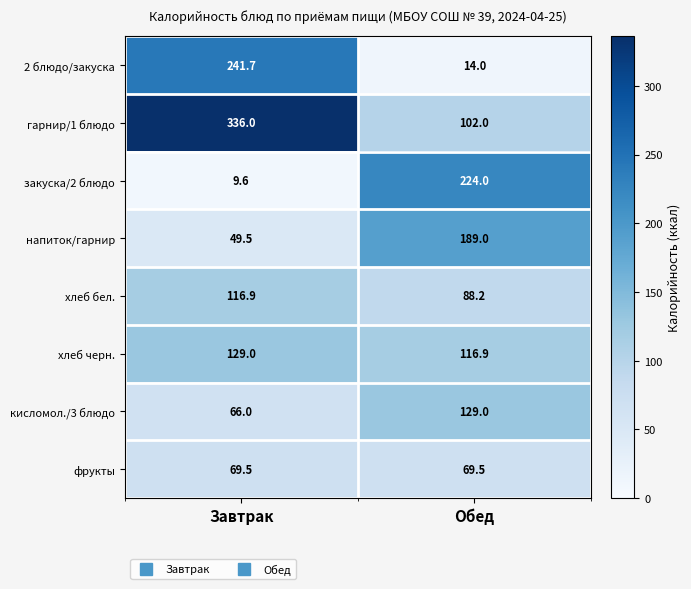

Which category has the lowest value across all series?

Завтрак